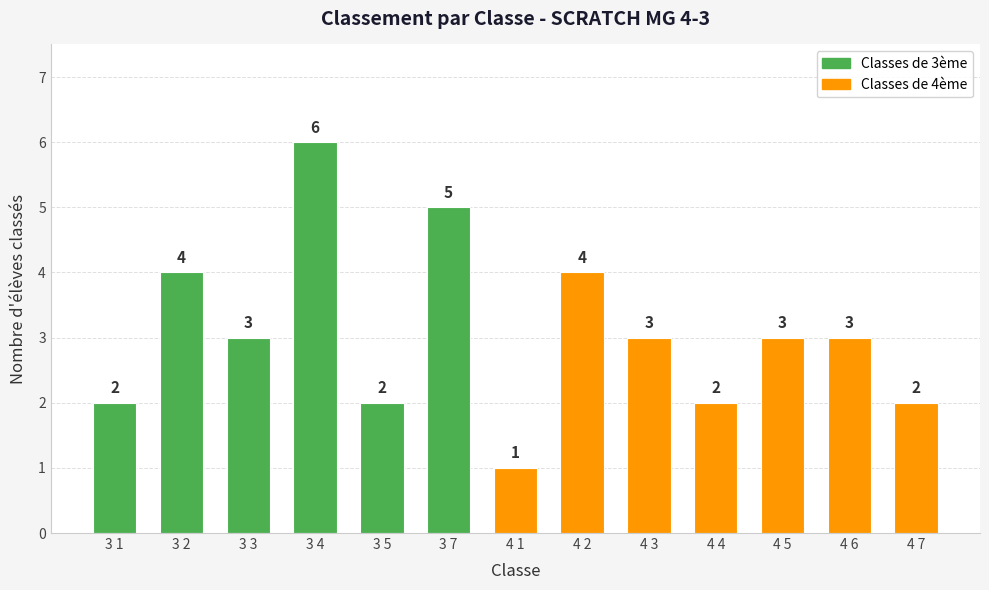

What is the average value?

3